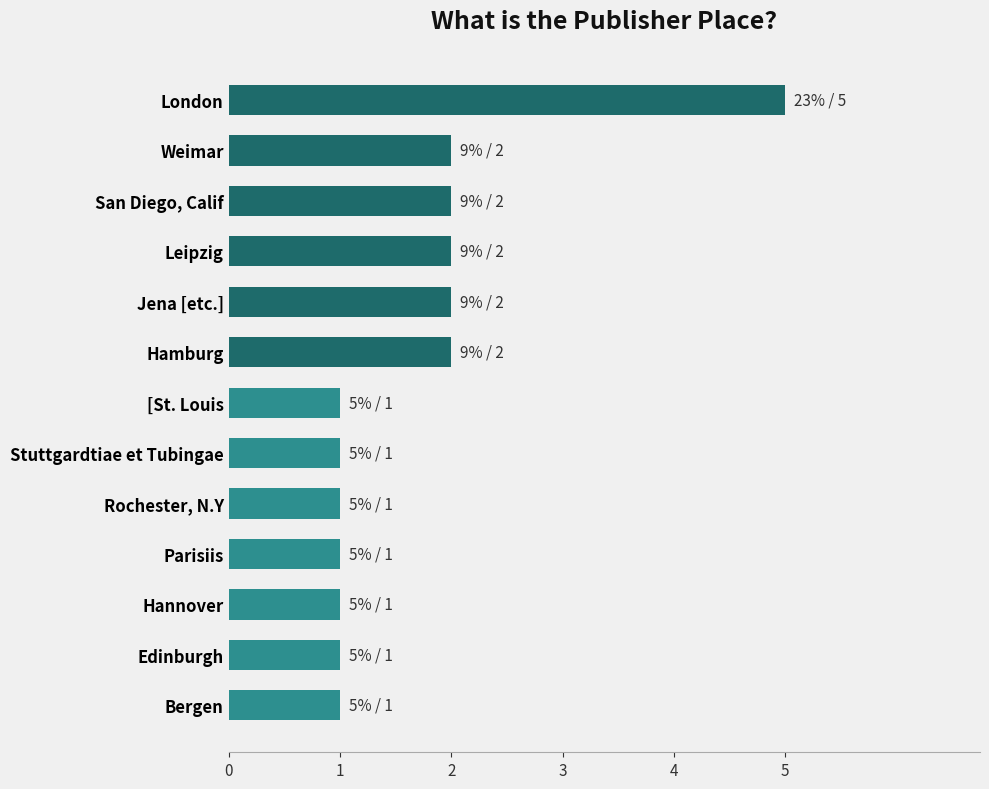

Is it true that the value at London is 5?

True